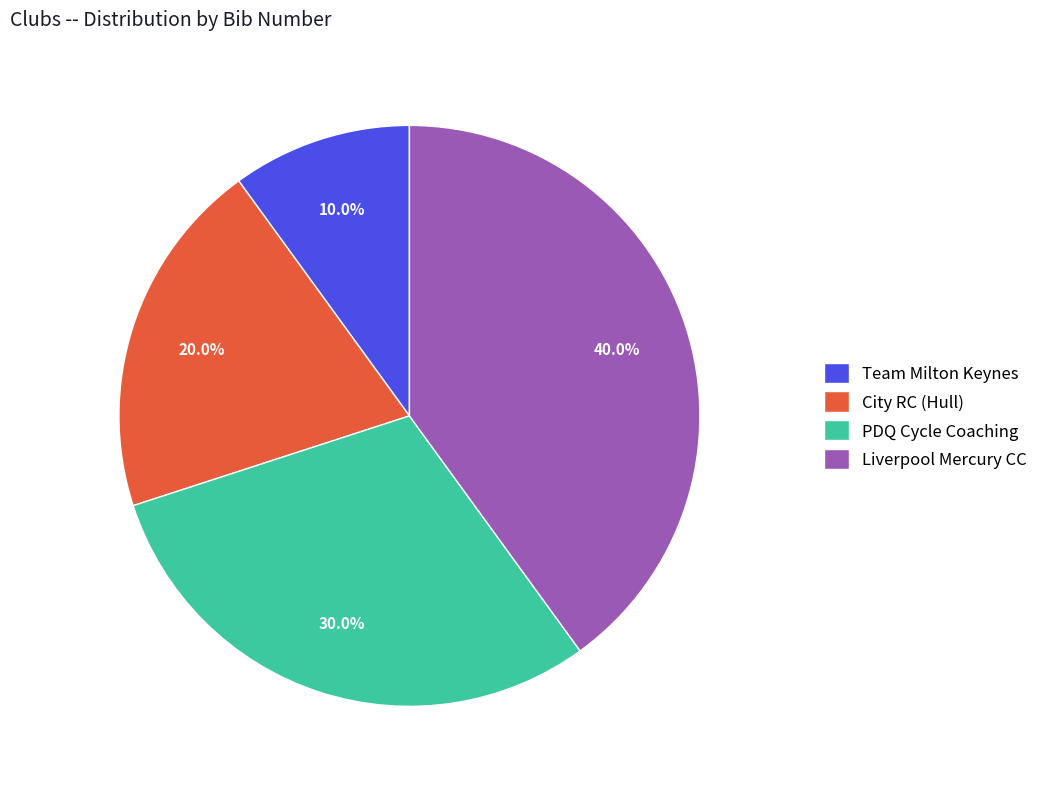

Count the number of slices in the pie.

4